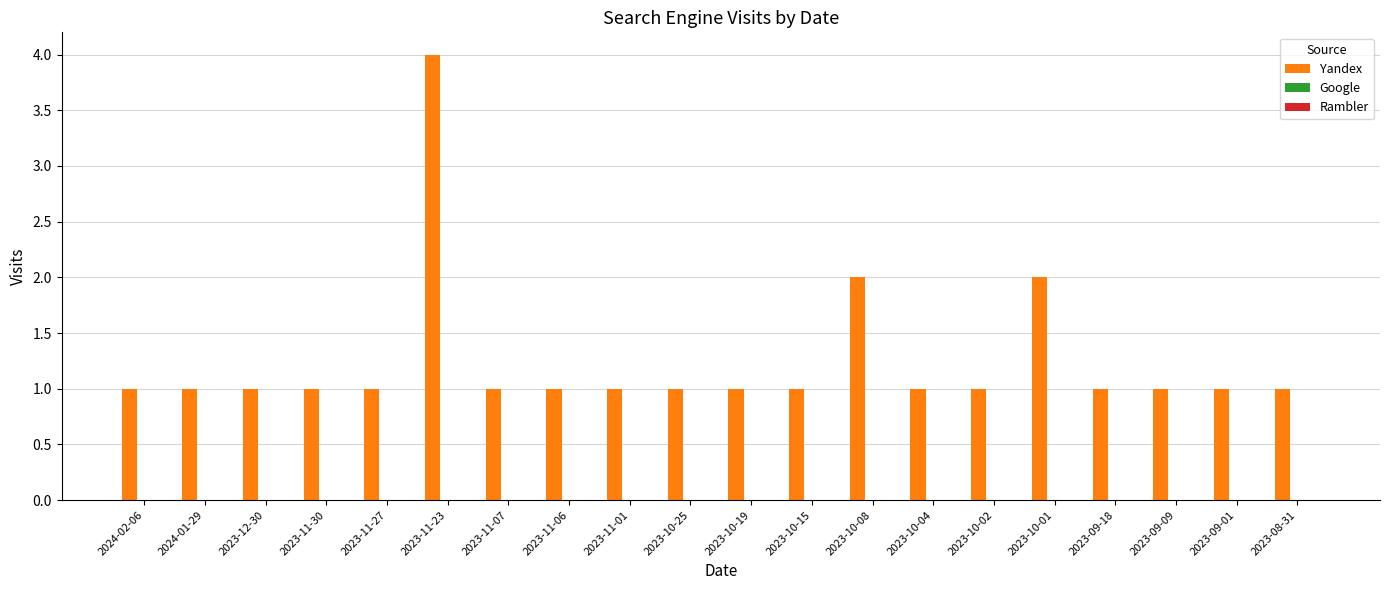

What is the change in value from 2024-02-06 to 2023-11-23?

+3